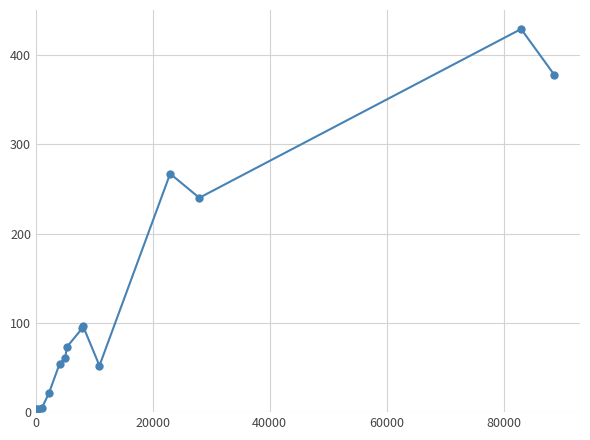

What is the average value?

127